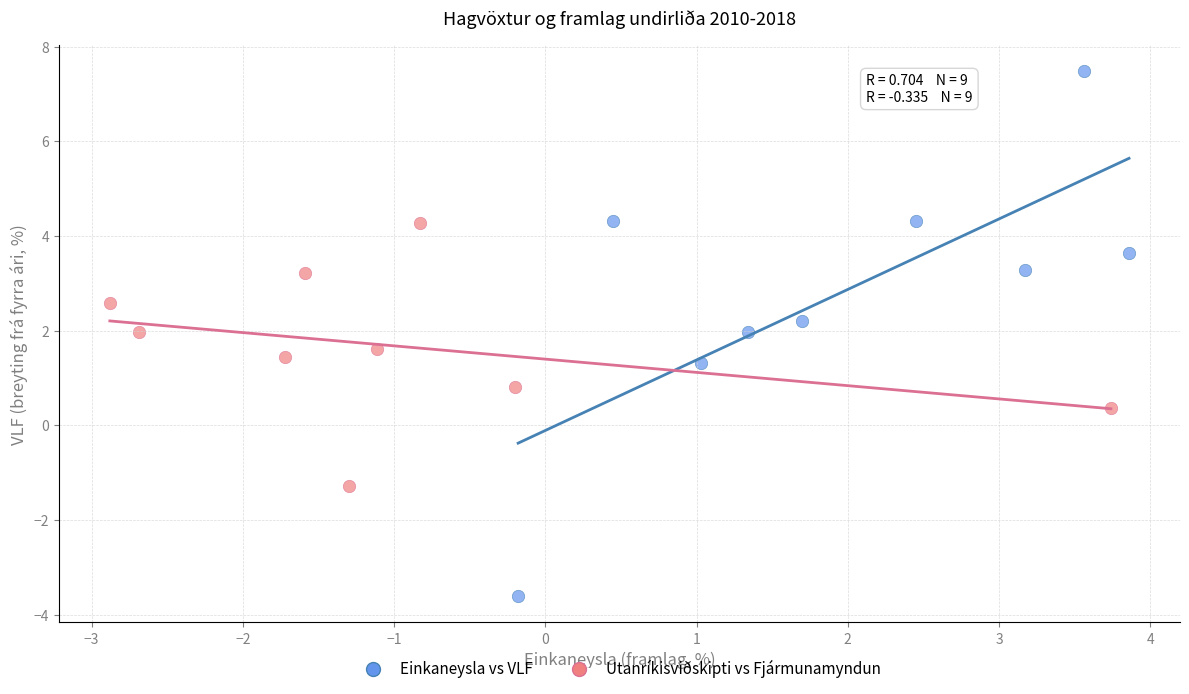

Which series reaches the maximum Y coordinate?

Einkaneysla vs VLF